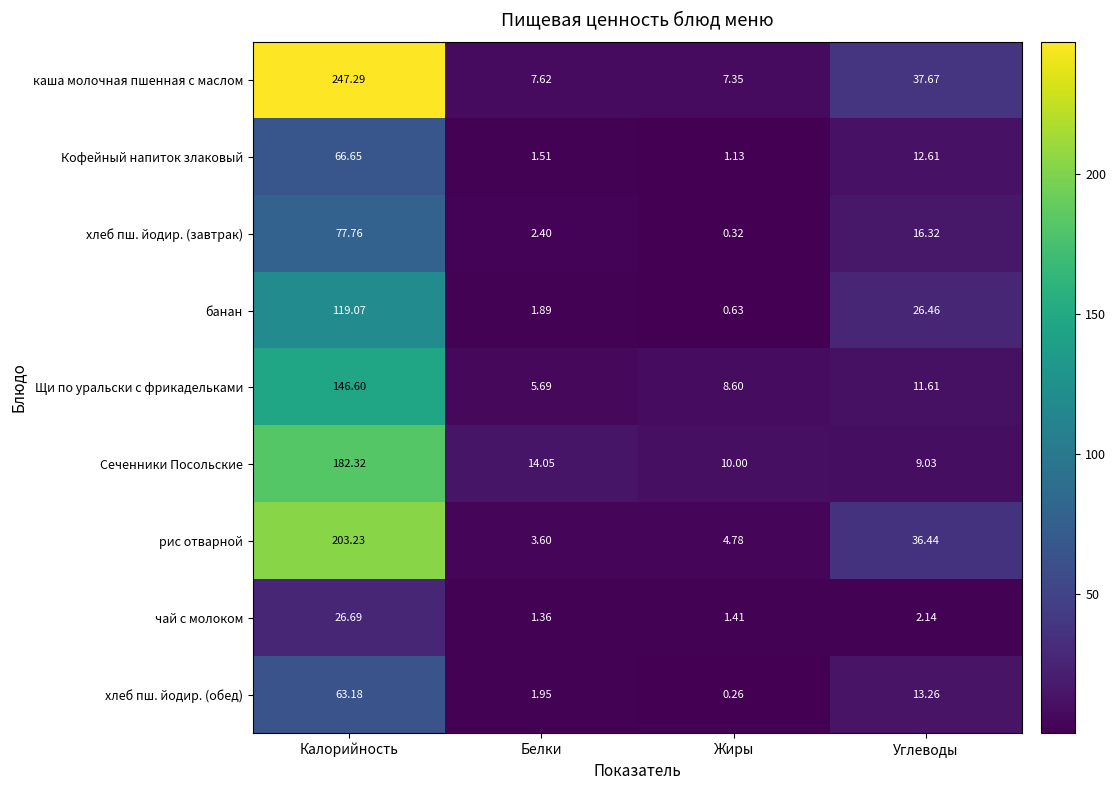

Where does the рис отварной series first go above 36?

Калорийность